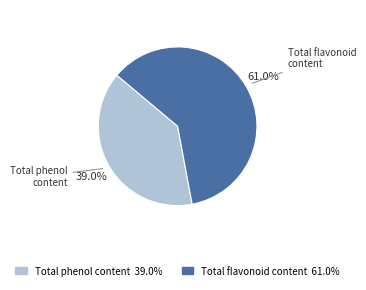

Does Total phenol content account for over 50% of the chart?

No